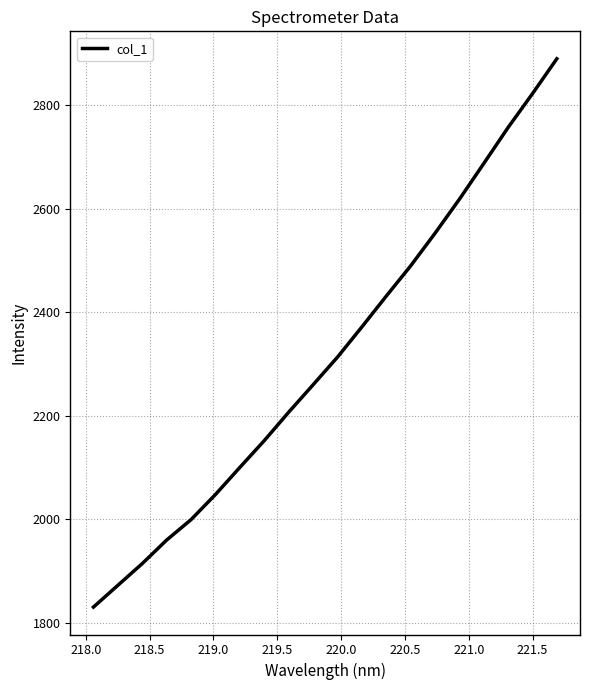

What is the maximum value shown in the chart?

2889.2